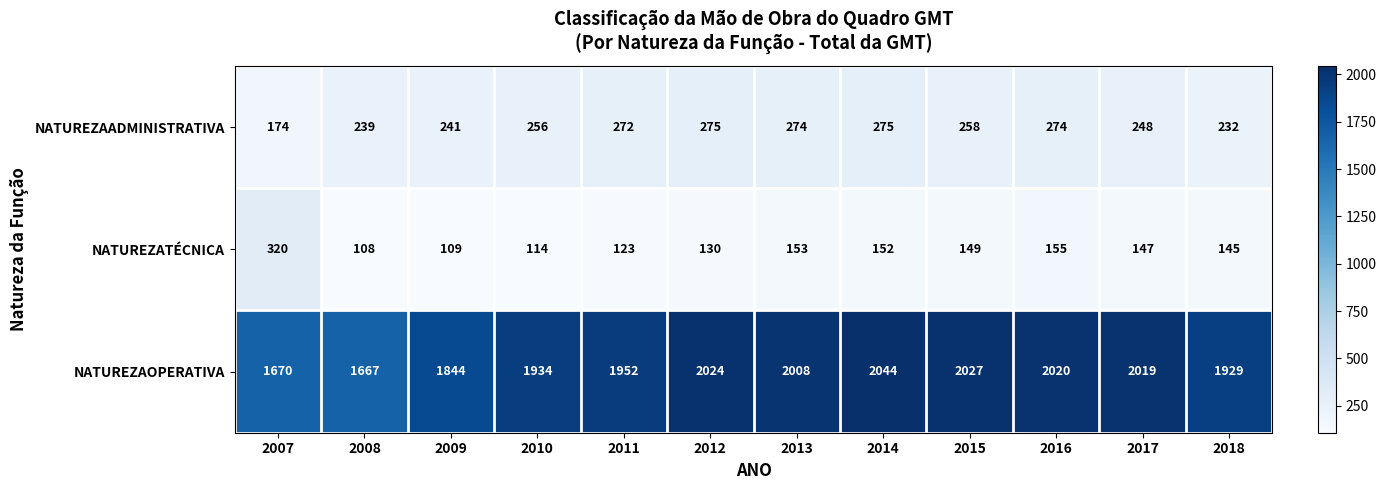

True or false: NATUREZAADMINISTRATIVA has a value of 158 at 2017.

False